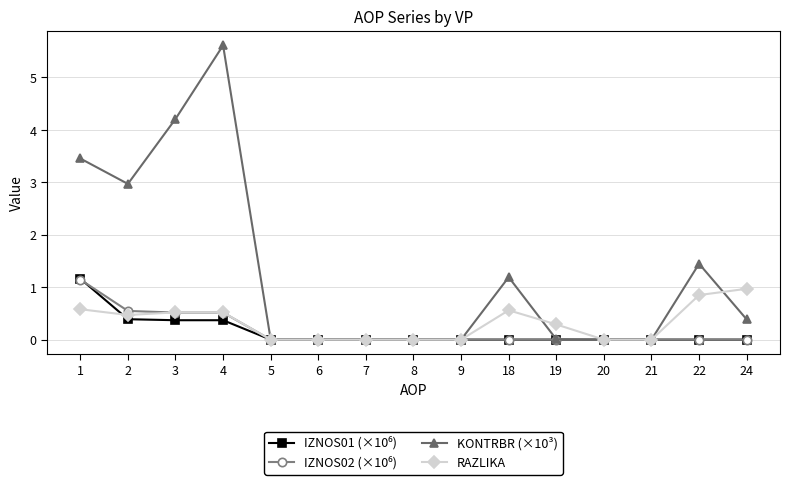

True or false: RAZLIKA has more than 0 points higher than both neighbors.

True